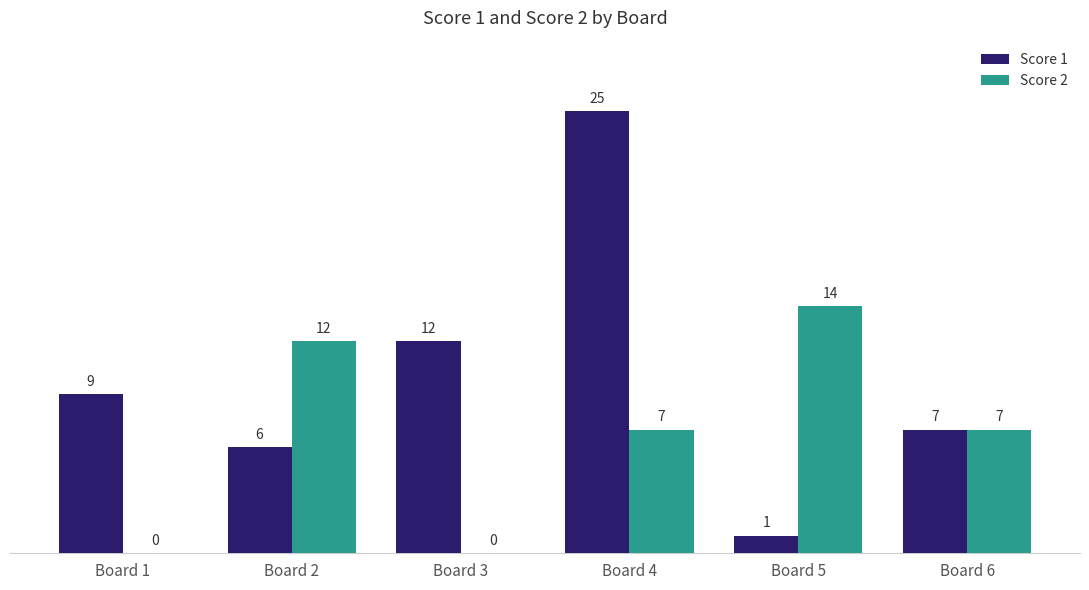

How many groups of bars are there?

6